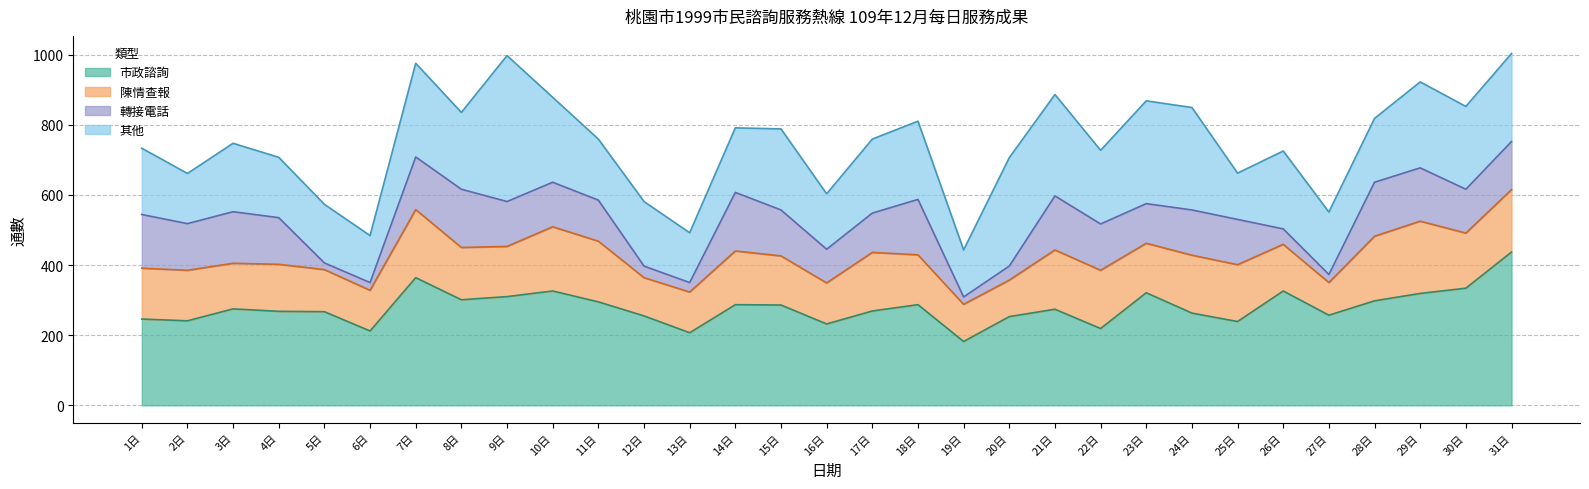

At which label does 陳情查報 first exceed 144?

1日